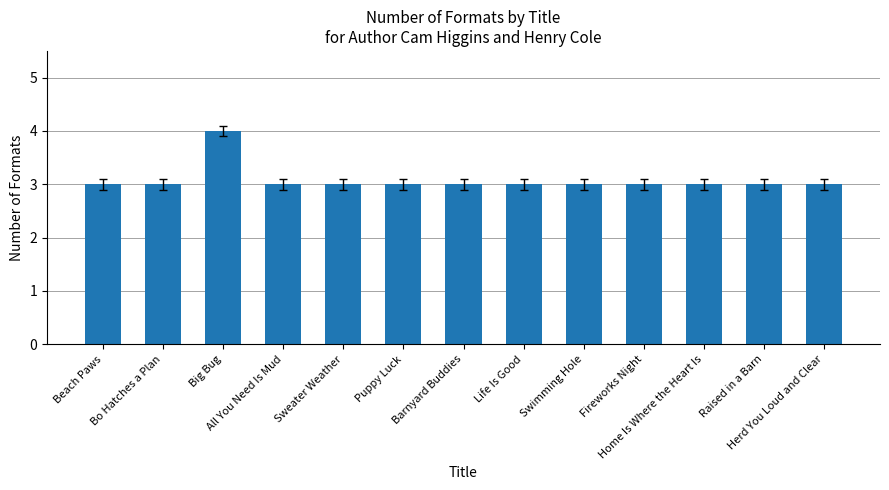

What is the label of the 9th bar from the left?

Swimming Hole